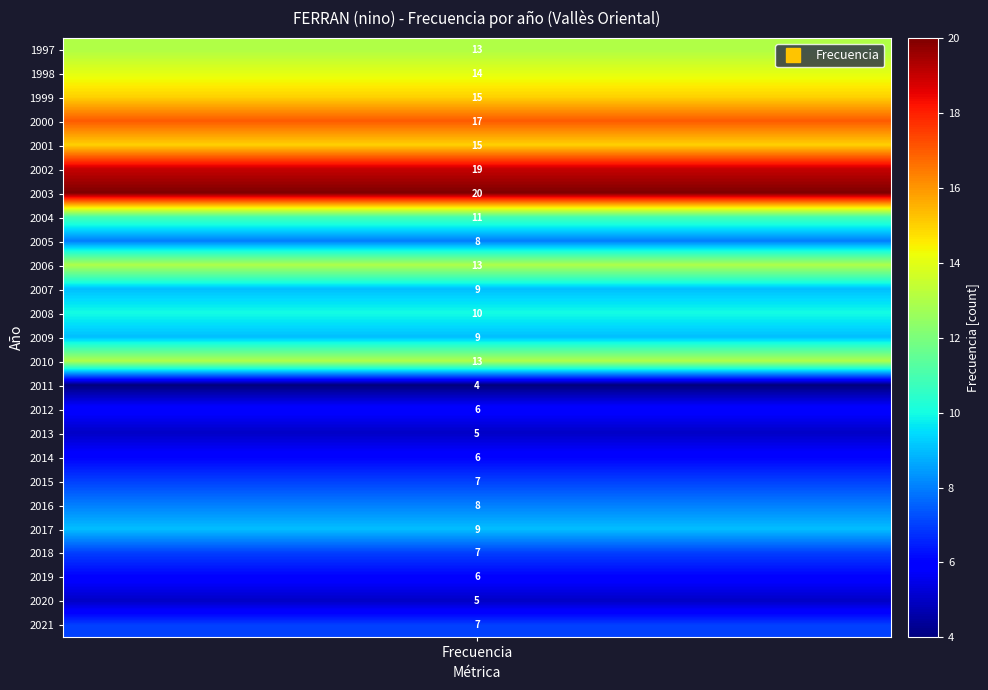

What is the minimum value shown in the chart?

4